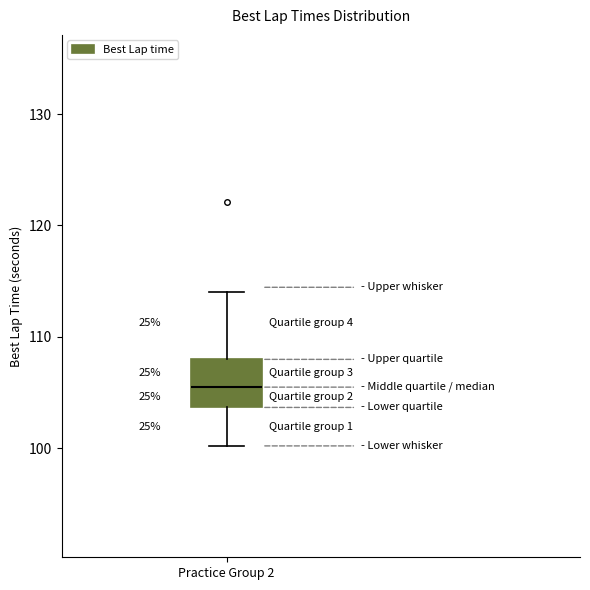

Where does the upper whisker of the box for Practice Group 2 end on the y-axis? The values are not printed on the chart, so give them approximately, as read against the axis.

114